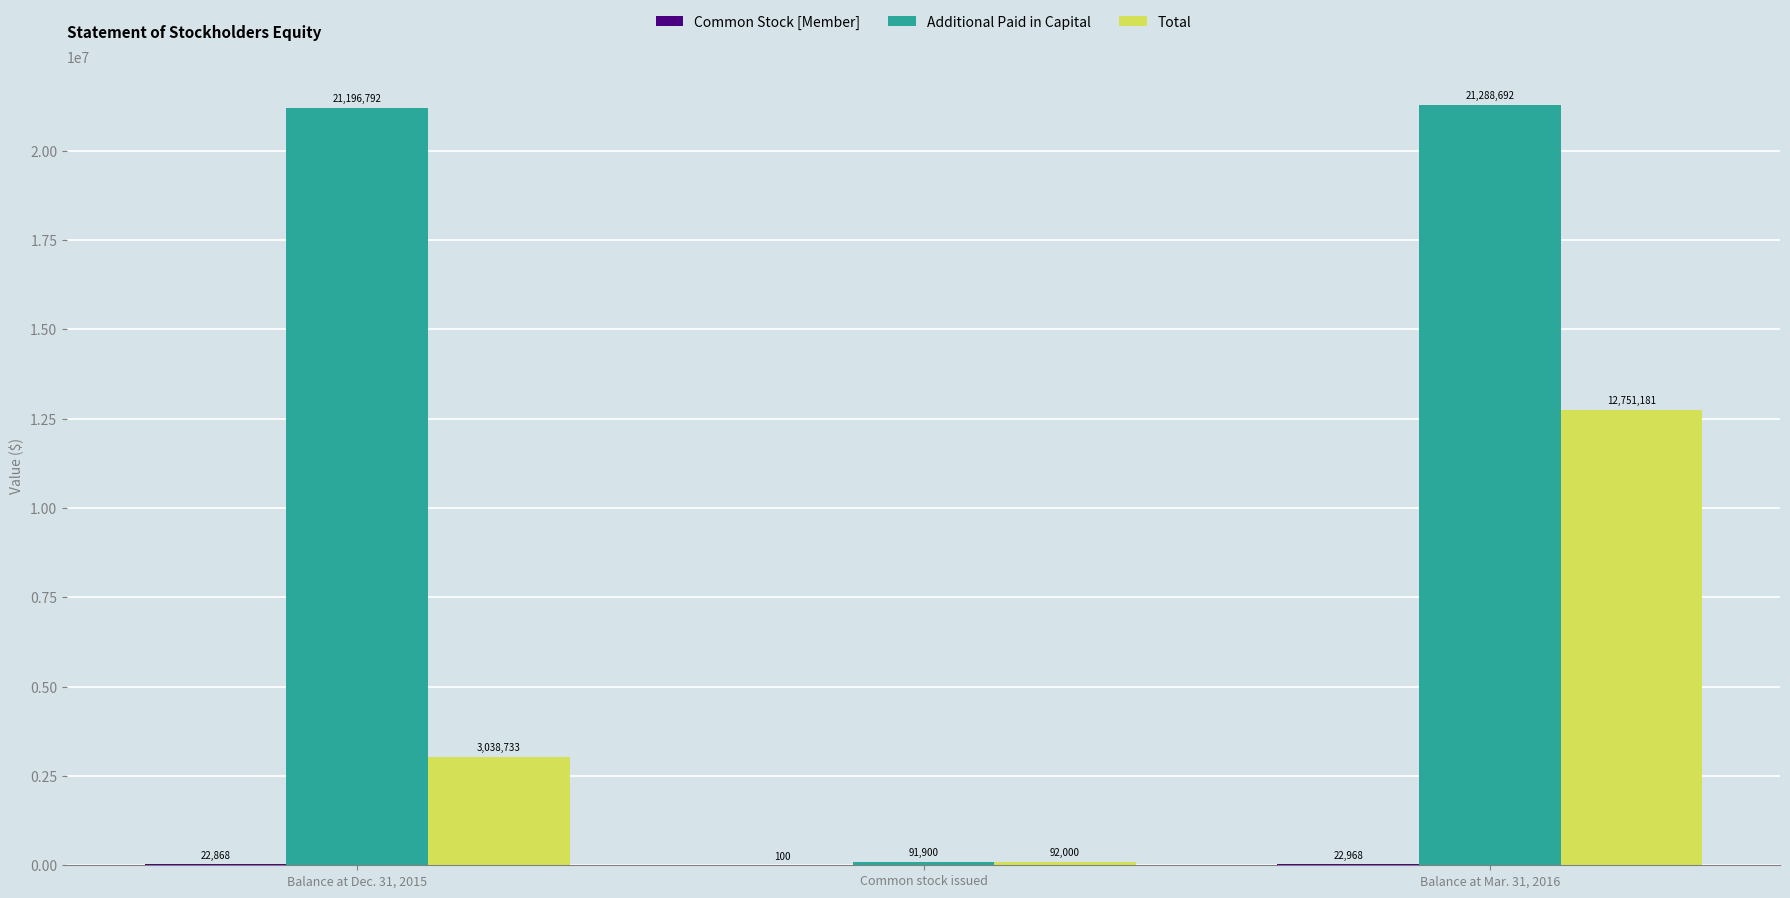

What is the sum of all Additional Paid in Capital values?

42577384